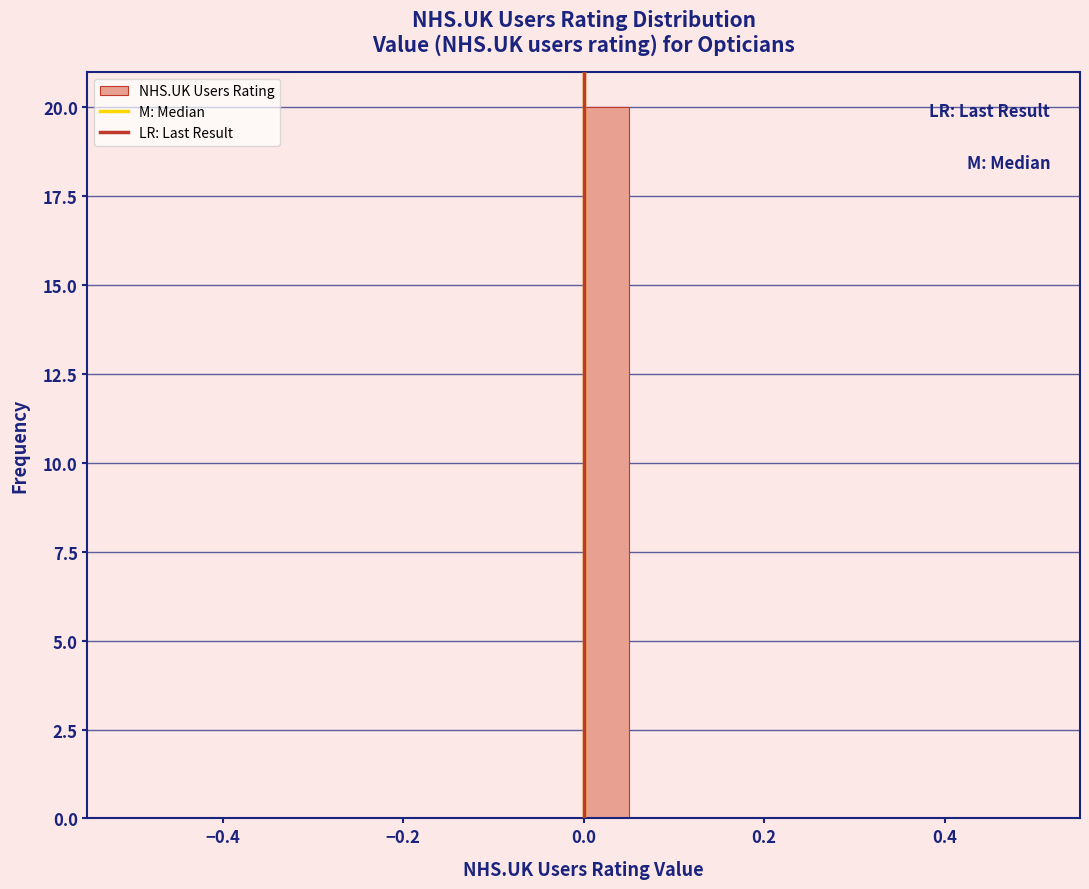

Read against the x-axis, roughly where is the centre of the tallest bar?

0.02